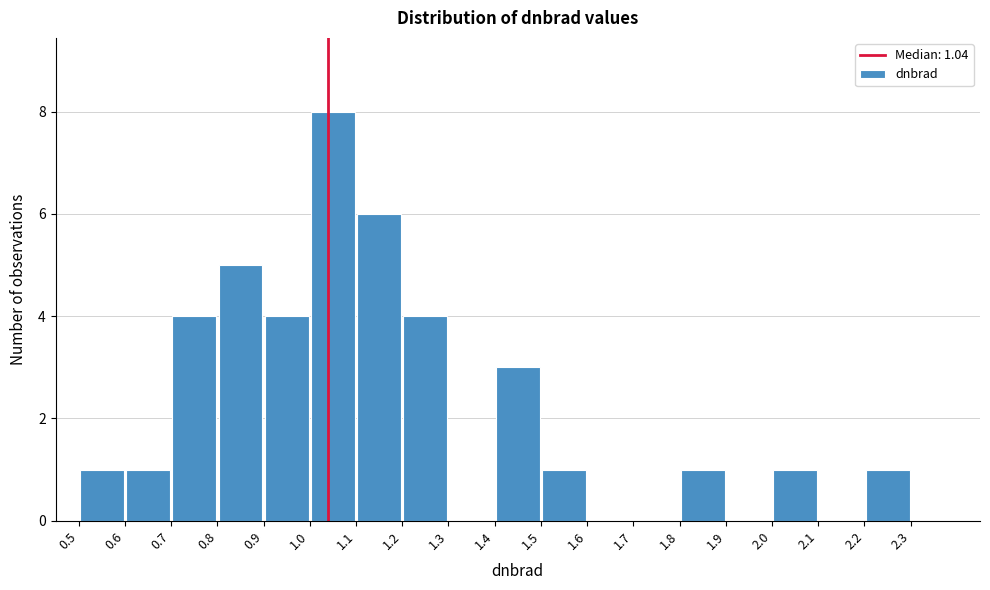

Over which range of the x-axis is the bar tallest?

1.0 to 1.1